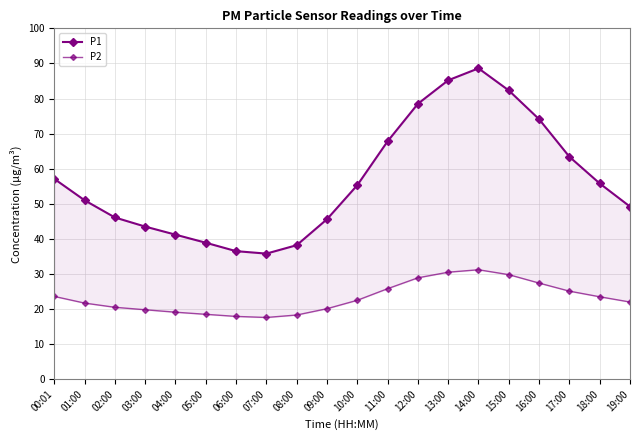

Count the number of categories in the chart.

20